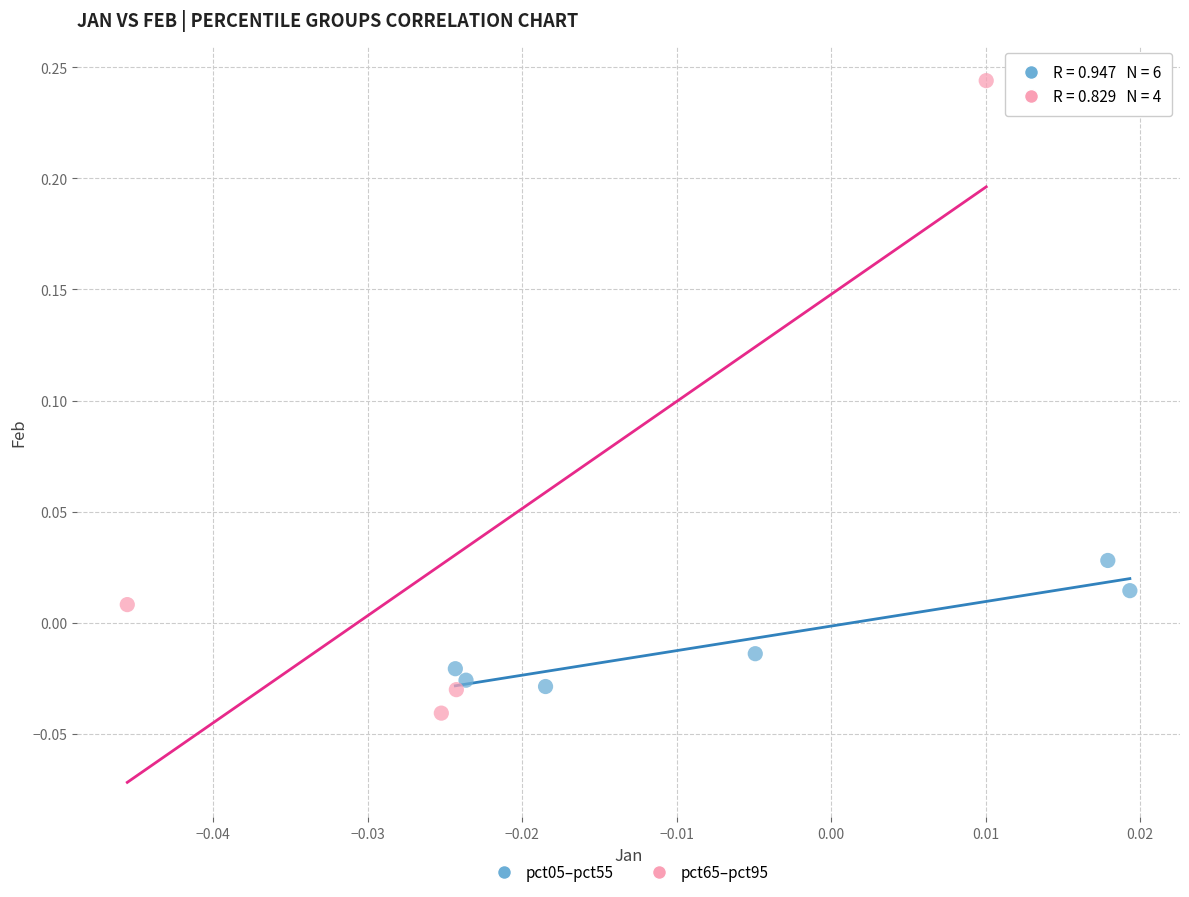

Which series contains the highest Y value?

pct65–pct95